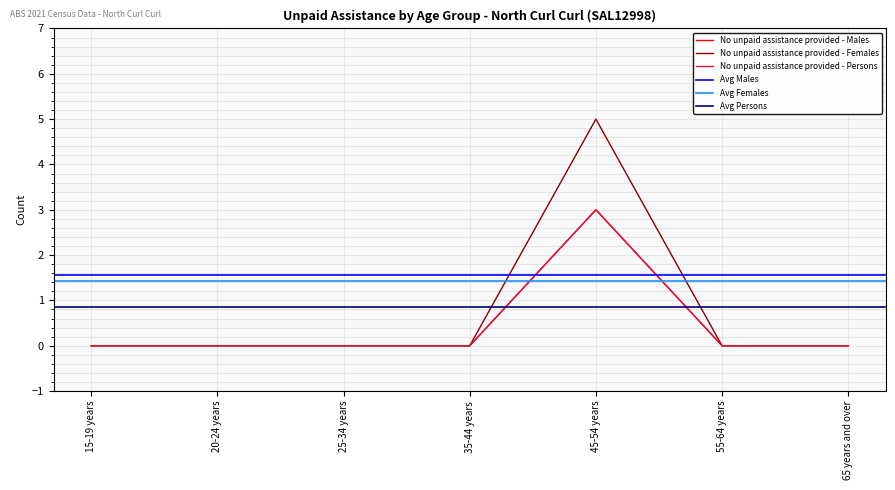

At which category does No unpaid assistance provided - Females reach its first local peak?

45-54 years